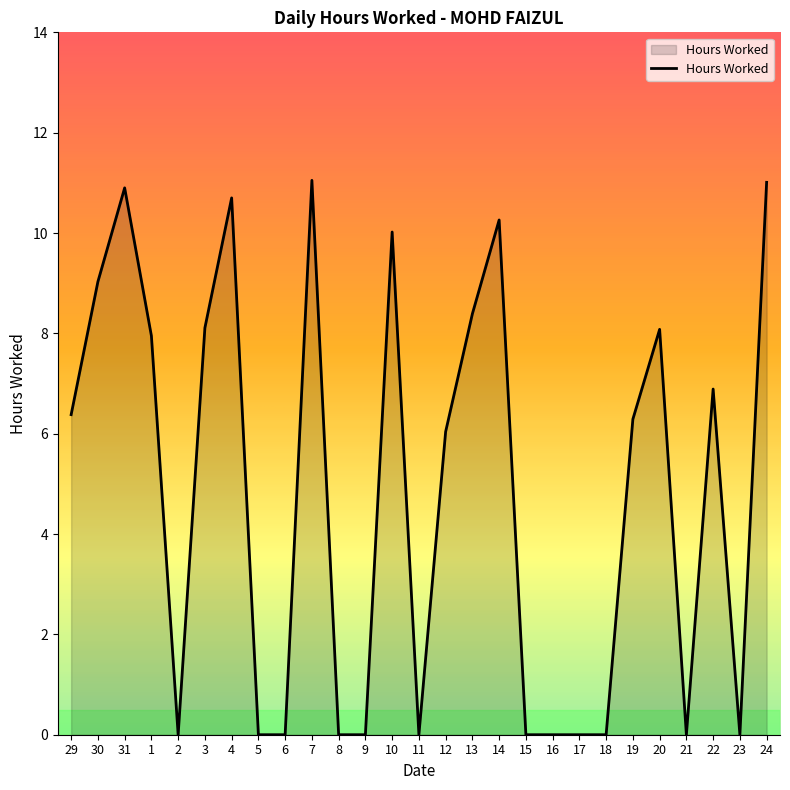

What is the change in value from 3 to 22?

-1.2